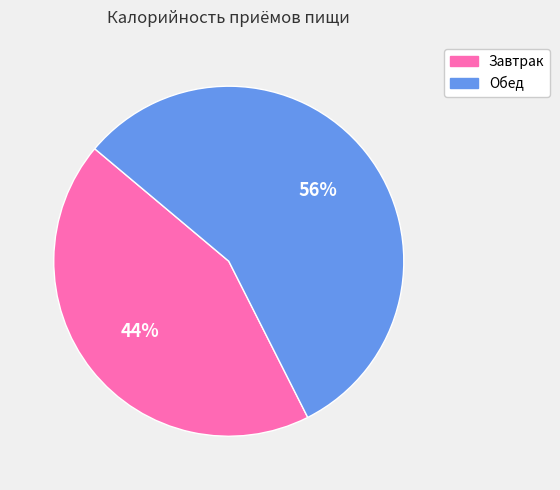

How many segments does this pie chart have?

2